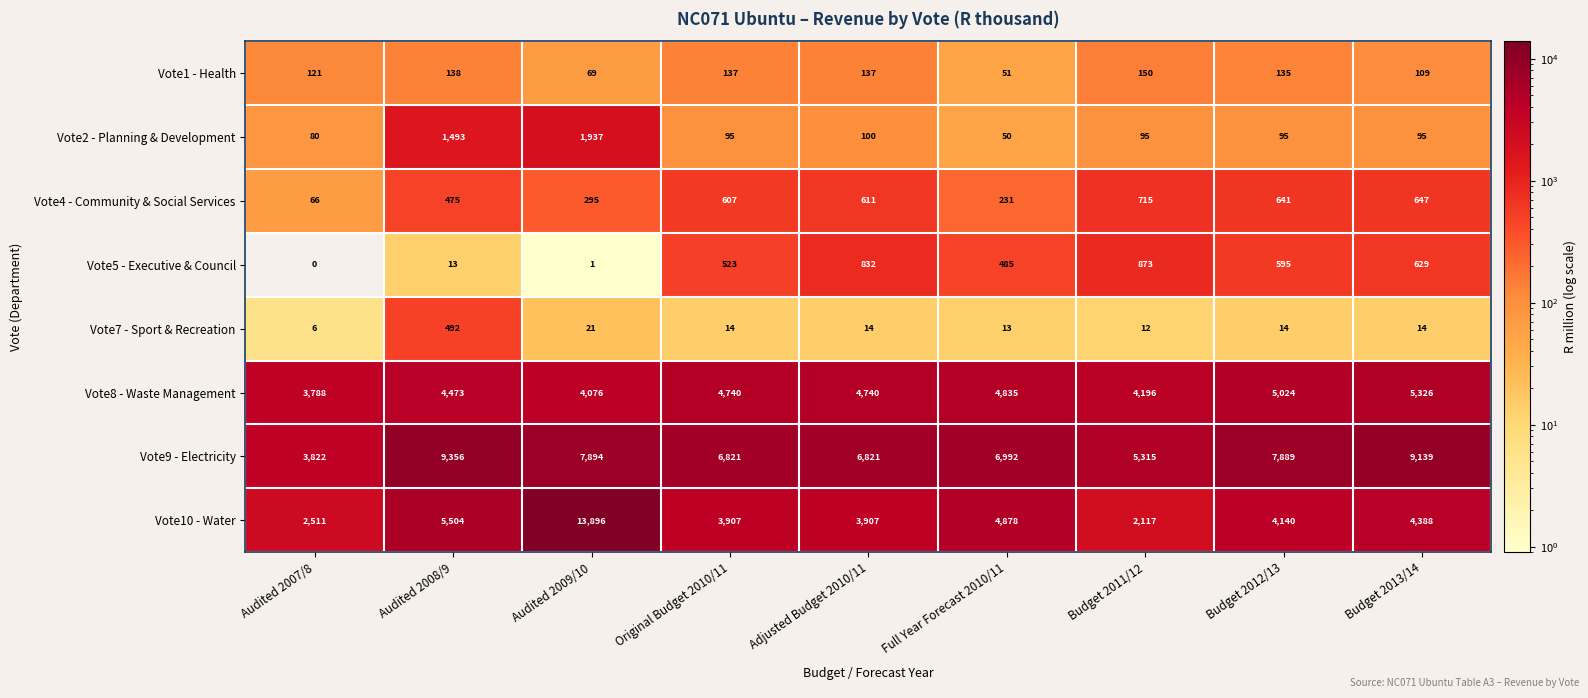

Which series changed the most between Audited 2007/8 and Audited 2009/10?

Vote10 - Water